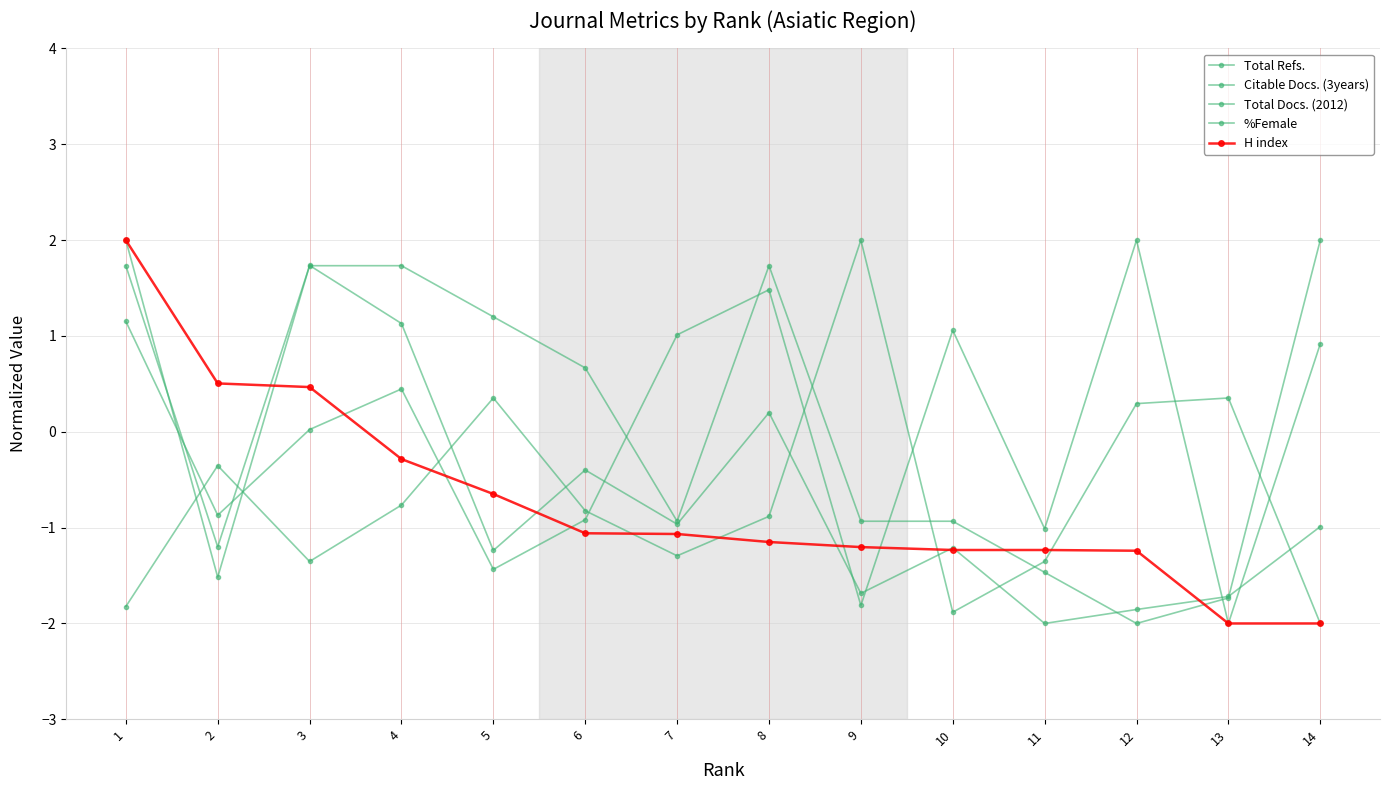

The Total Refs. series shows -1.3 at 7. True or false?

False